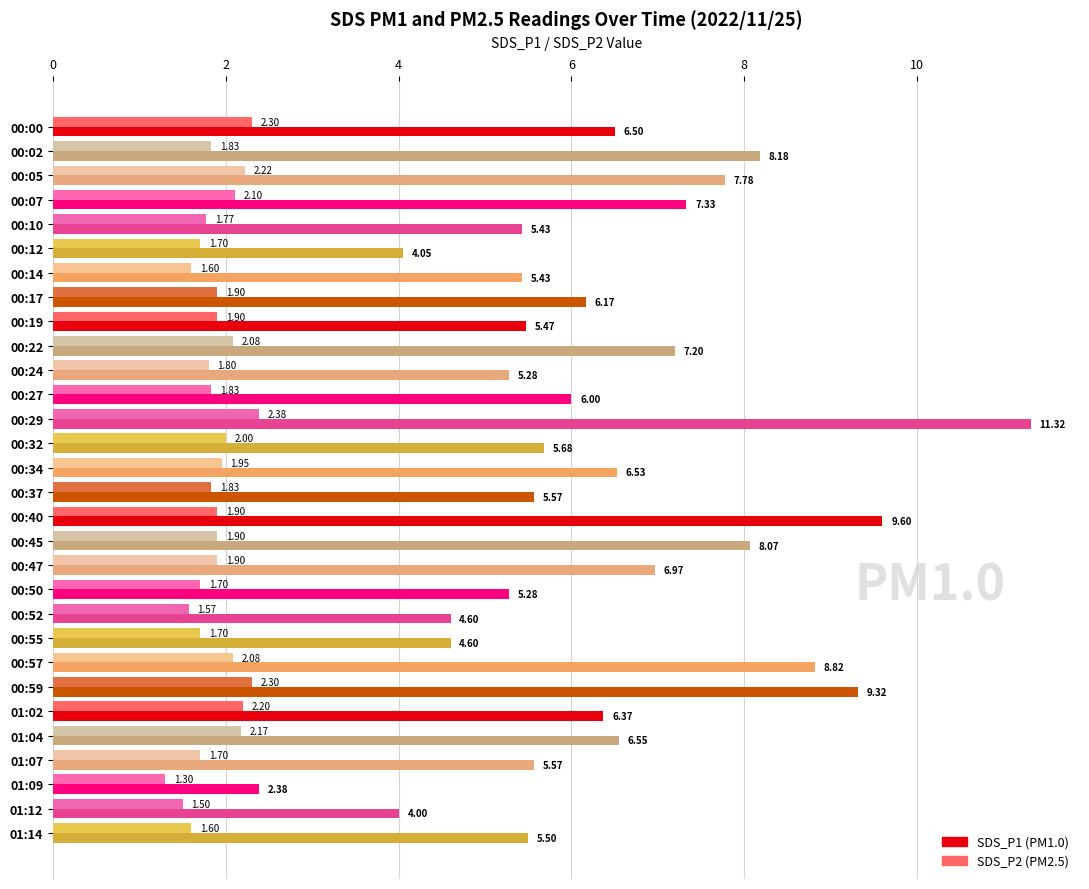

At which category is the sum across all series the highest?

00:29